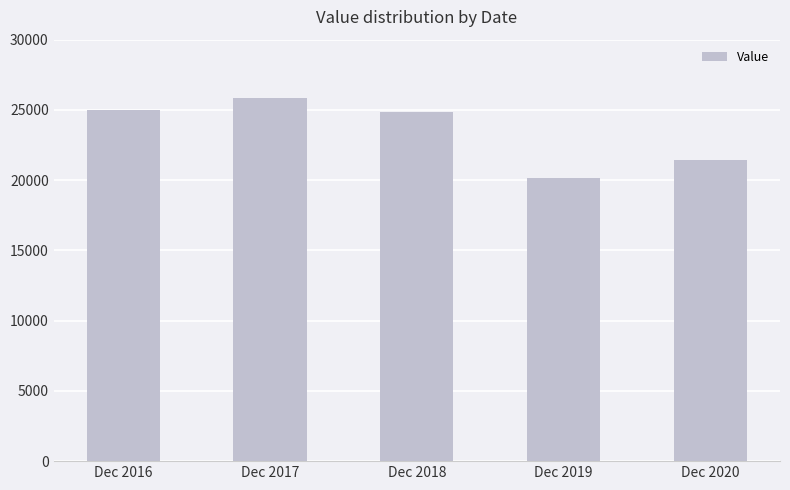

What is the difference between the values at Dec 2017 and Dec 2018?

983